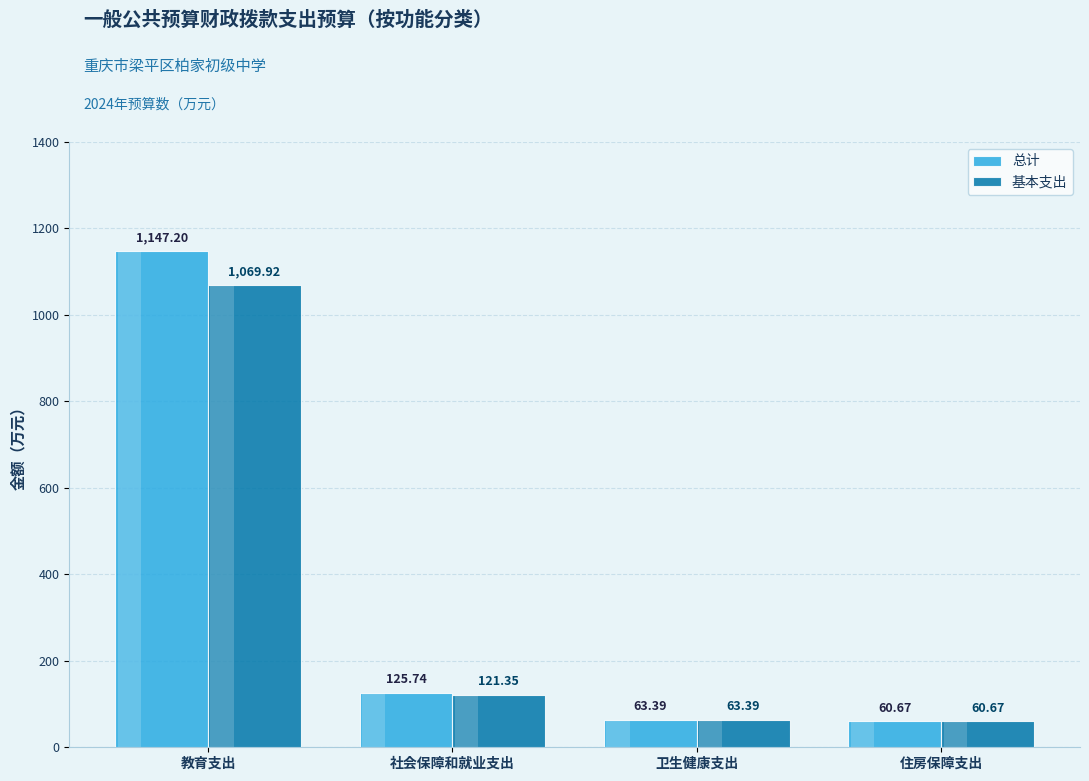

What is the difference between the 总计 values at 卫生健康支出 and 住房保障支出?

2.7